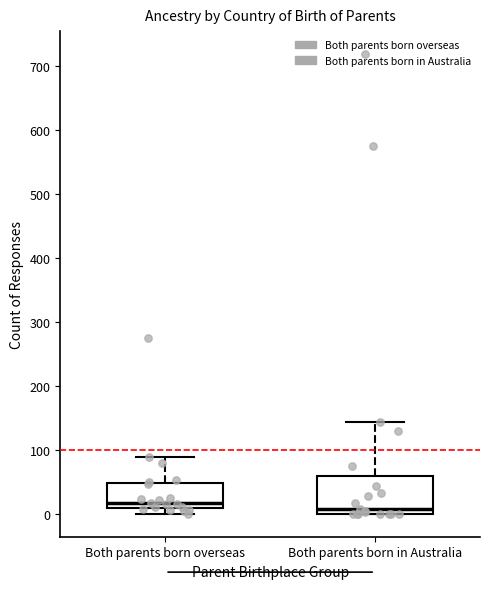

Comparing the boxes themselves (not the whiskers), which one is the tallest?

Both parents born in Australia